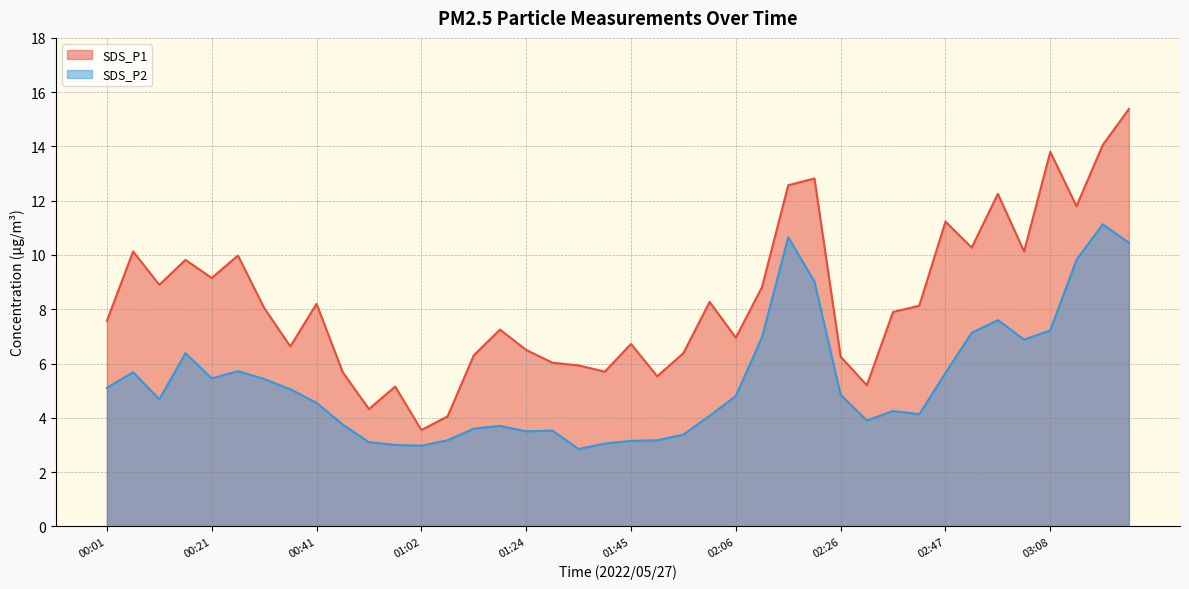

What is the difference between the SDS_P1 values at 01:55 and 01:45?

0.3